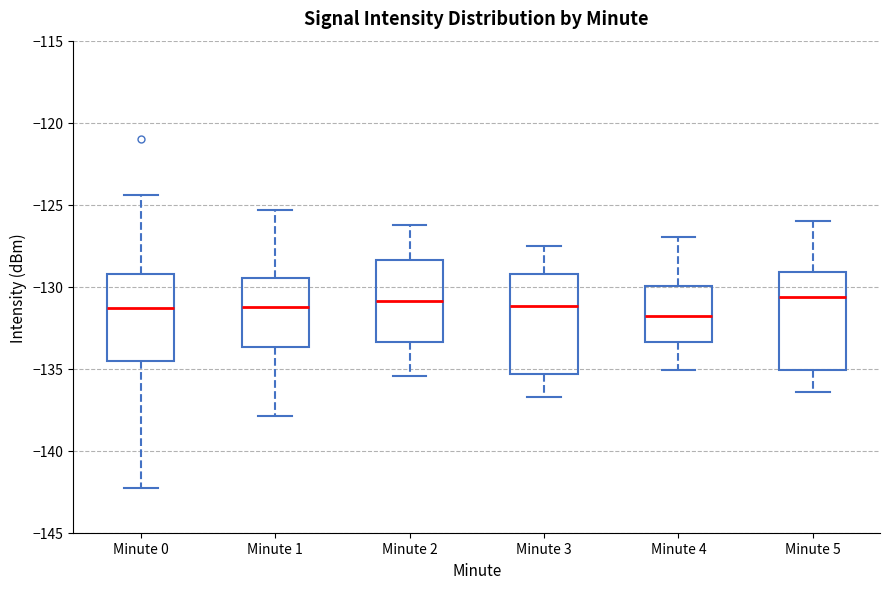

Where is the upper edge of the box for Minute 0 on the y-axis? The values are not printed on the chart, so give them approximately, as read against the axis.

-129.0